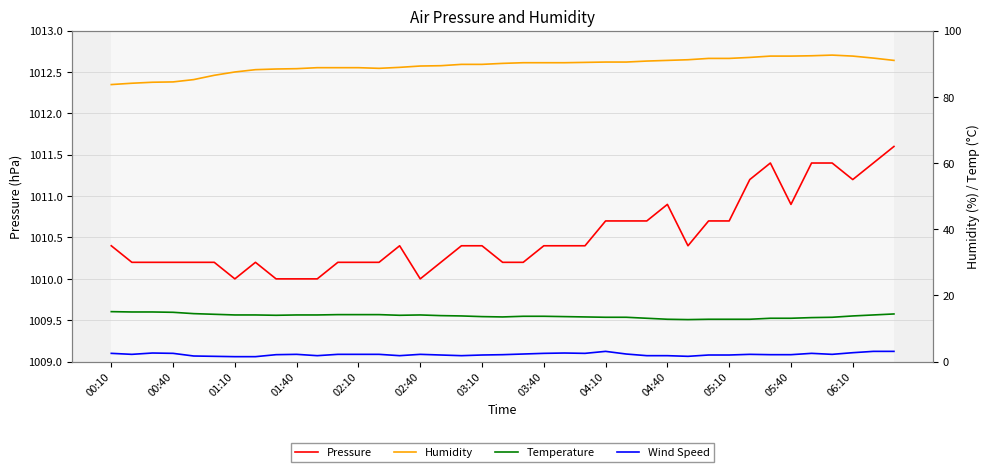

What is the difference between the maximum and minimum values in the Pressure series?

1.6